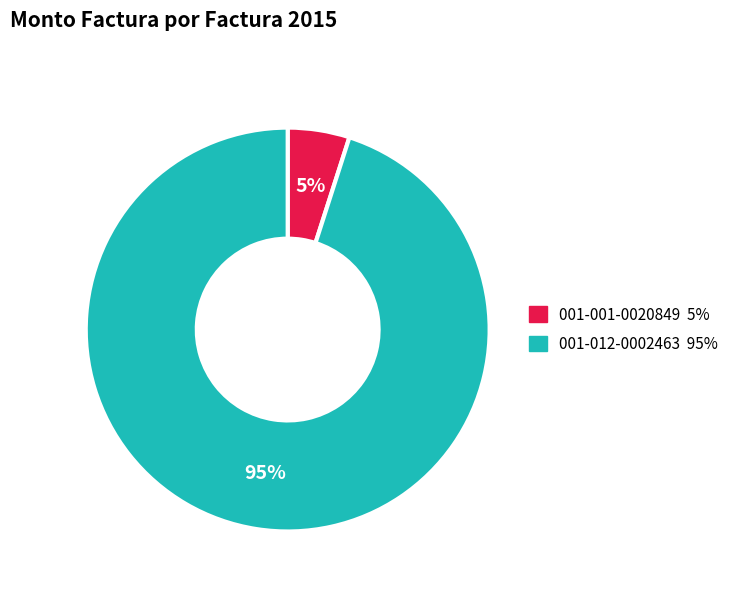

Is the sum of 001-001-0020849 and 001-012-0002463 greater than half?

Yes